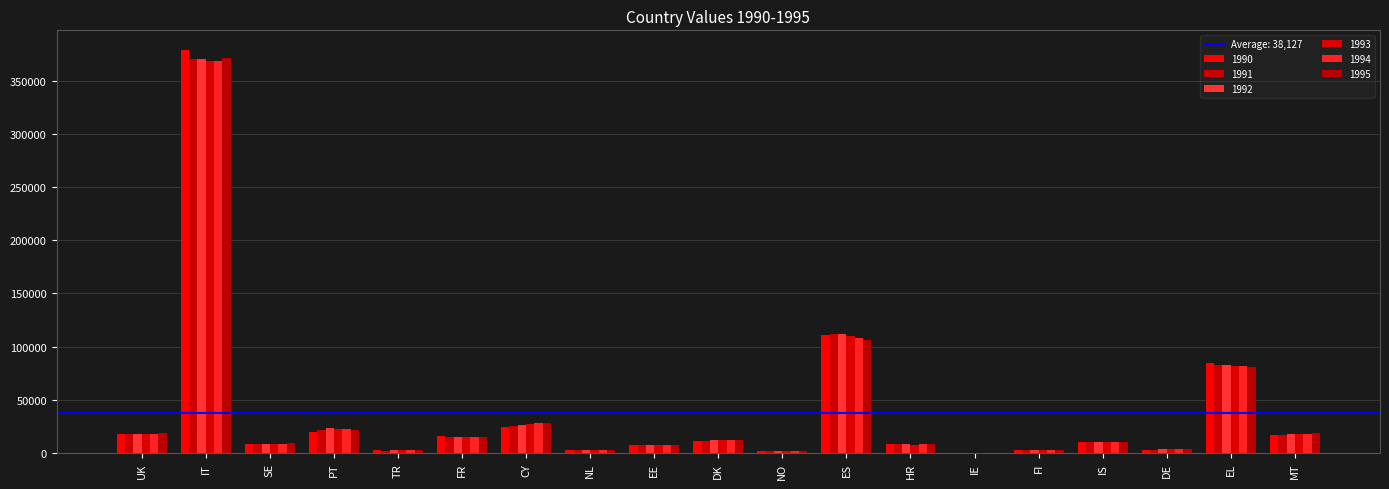

What is the average value of the 1995 series?

38062